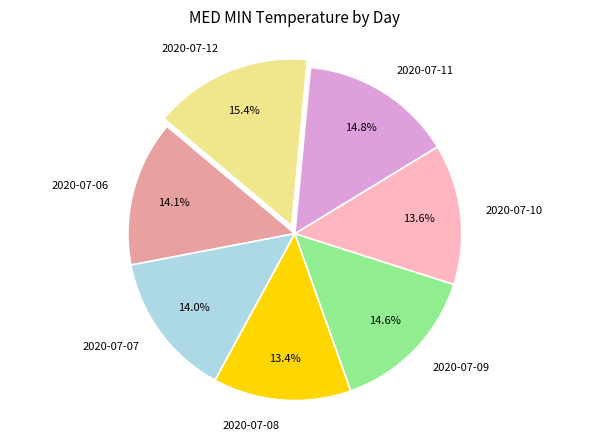

Which category has the biggest portion of the pie?

2020-07-12